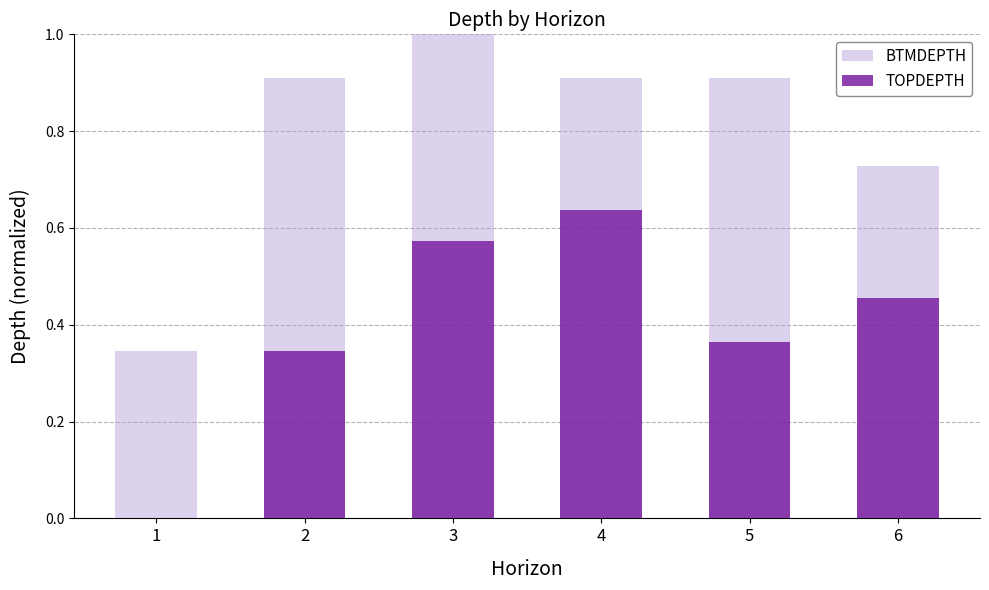

Count the number of categories in the chart.

6